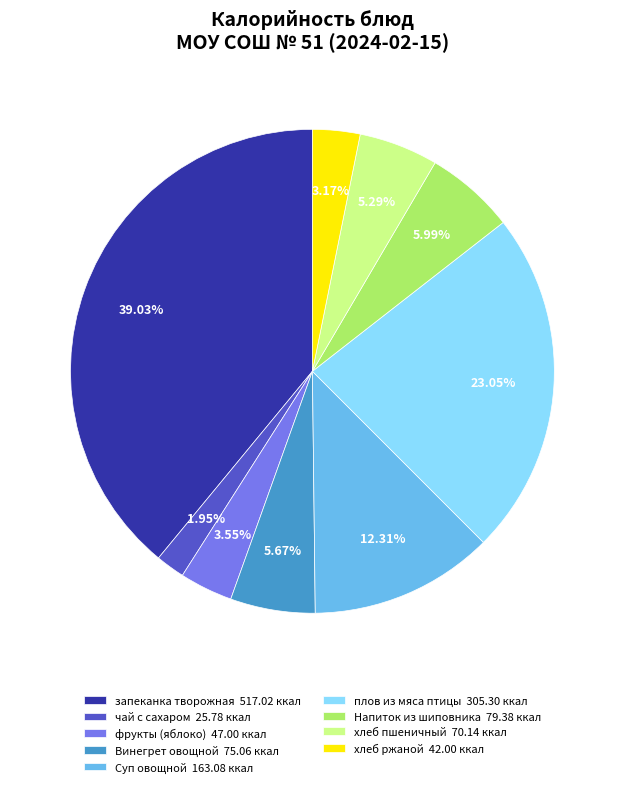

Which category has the smallest portion of the pie?

чай с сахаром 25.78 ккал